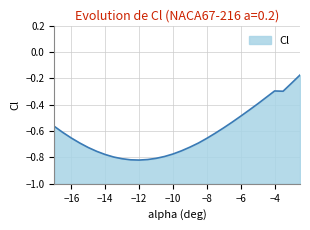

True or false: the data shows -0.3 at −10.

False